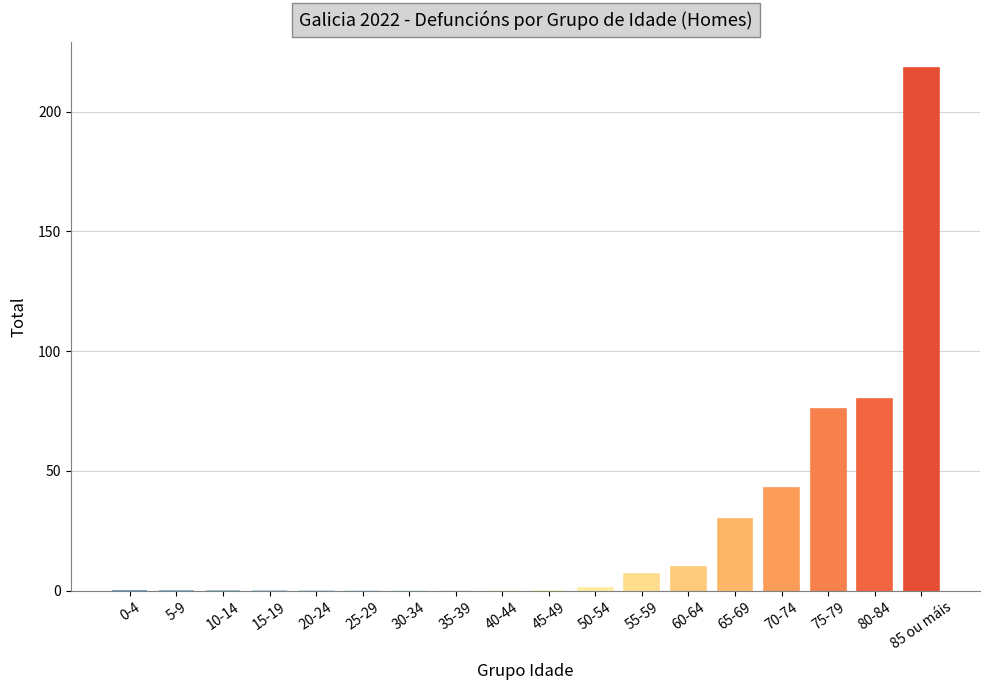

What is the average value?

26